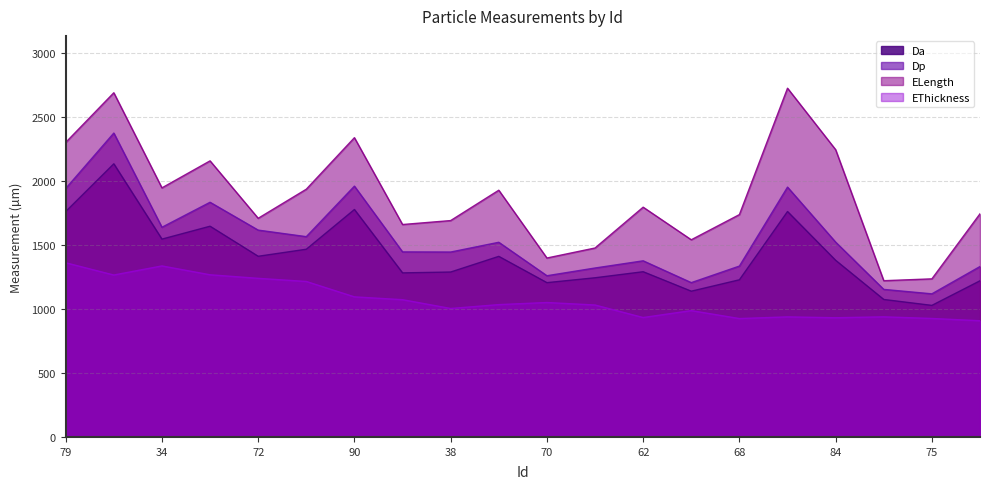

What value does the Da series have at 15?

1139.1